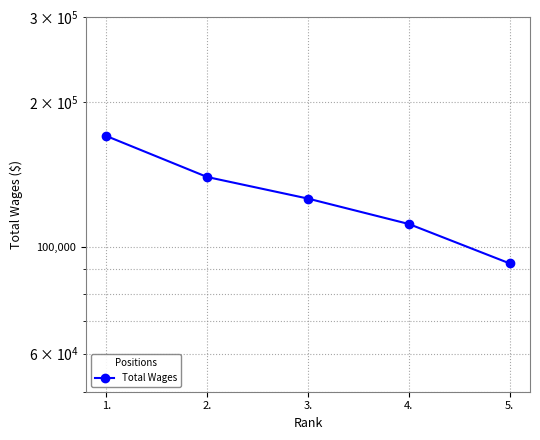

List the labels in order of value, largest first.

1., 2., 3., 4., 5.